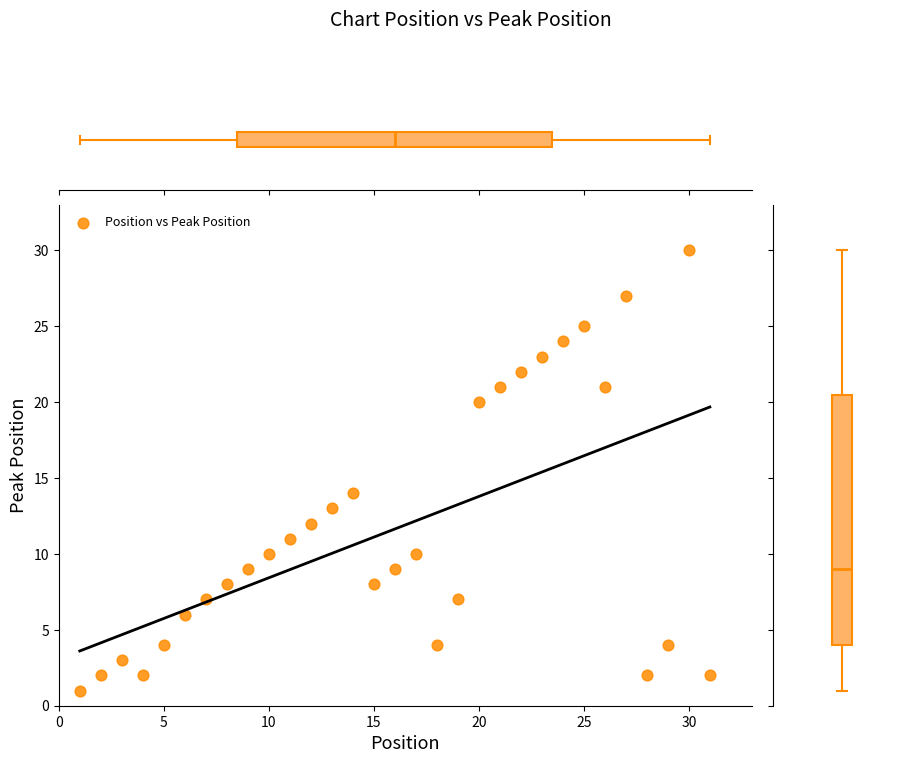

What is the range of Y values (max minus min)?

29